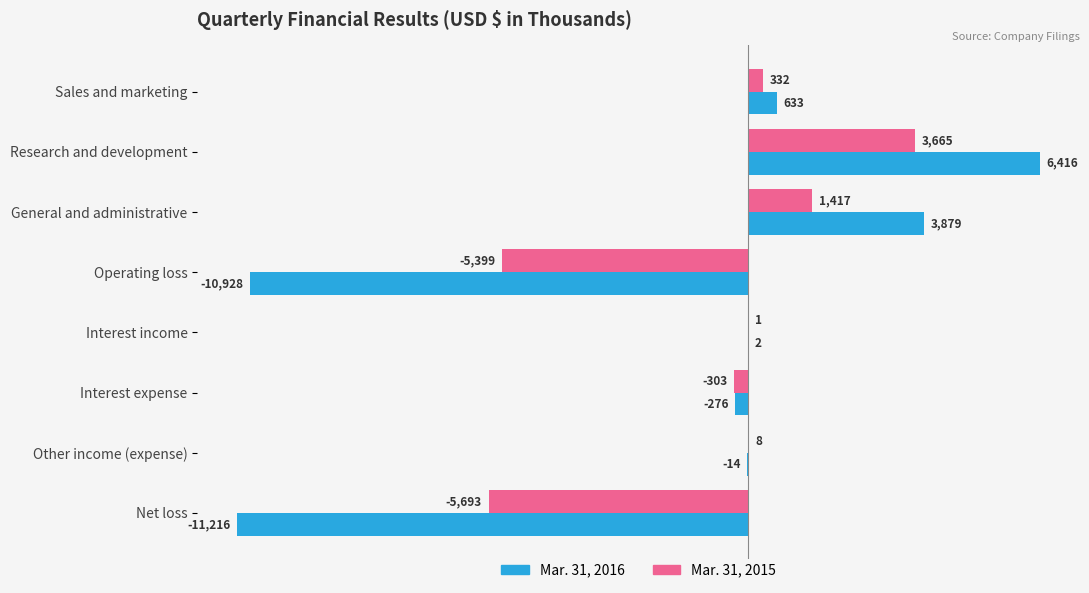

What is the sum of the Mar. 31, 2015 values at Other income (expense) and General and administrative?

1425